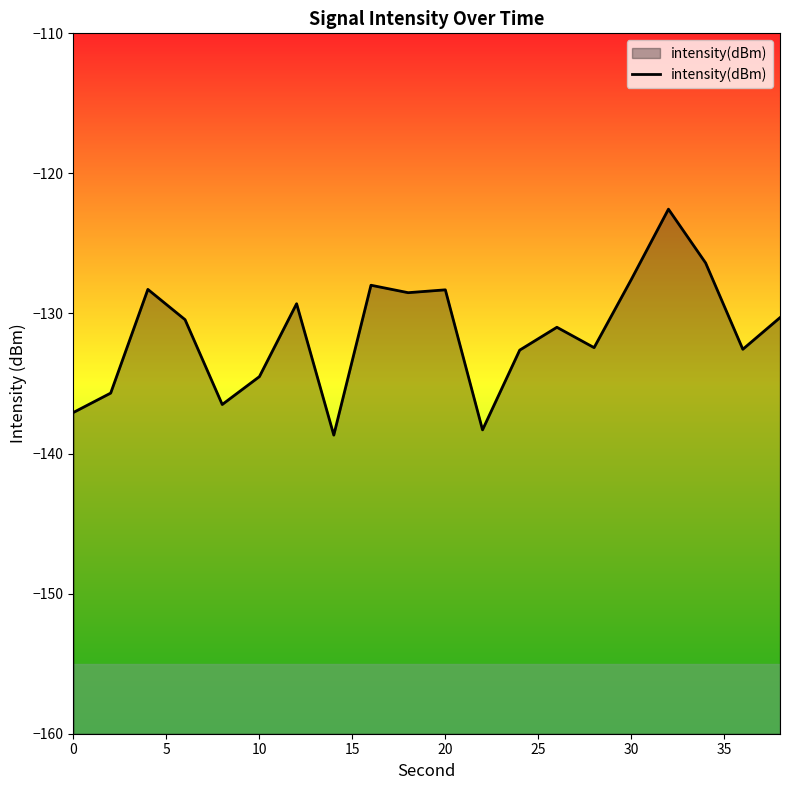

What is the difference between the maximum and minimum values?

16.1